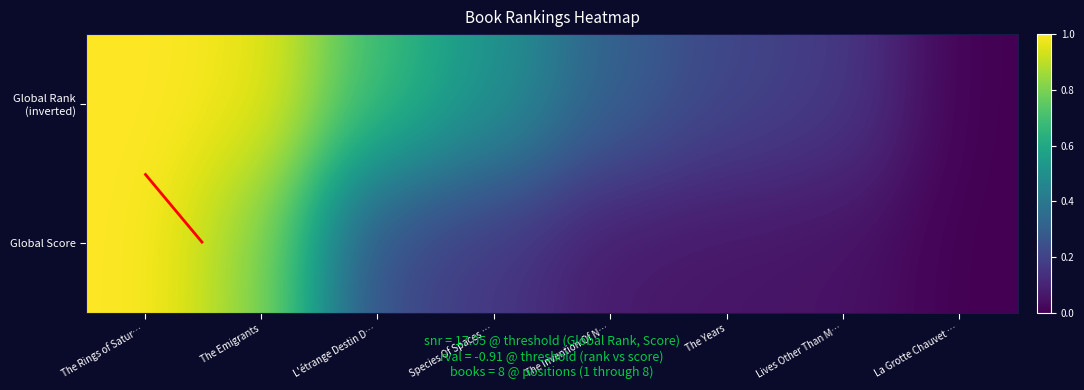

Read the Global Score value at The Emigrants.

0.8